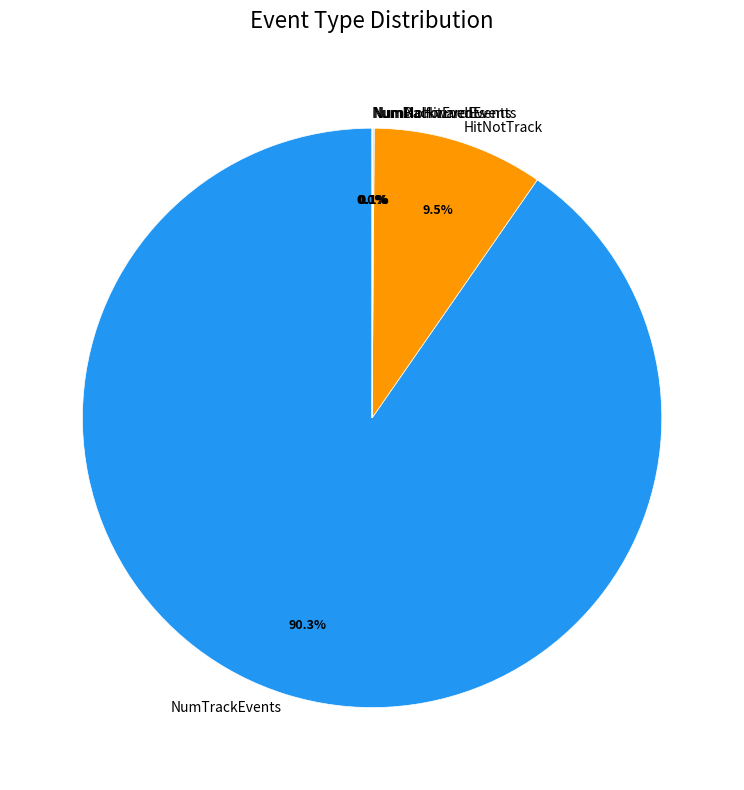

Which category accounts for the majority?

NumTrackEvents